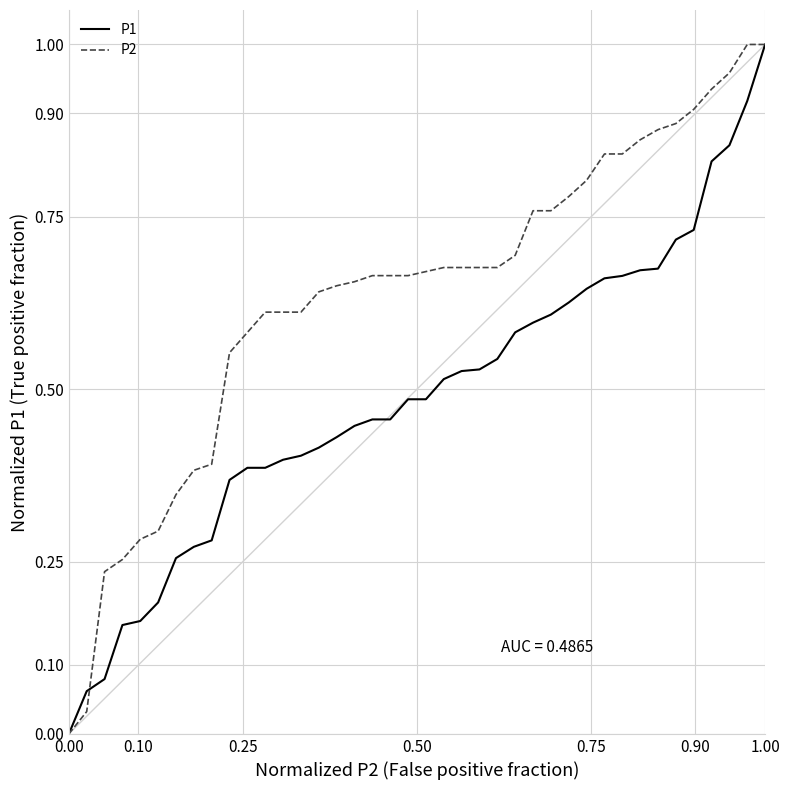

List the series in order of their overall mean, lowest first.

P1, P2